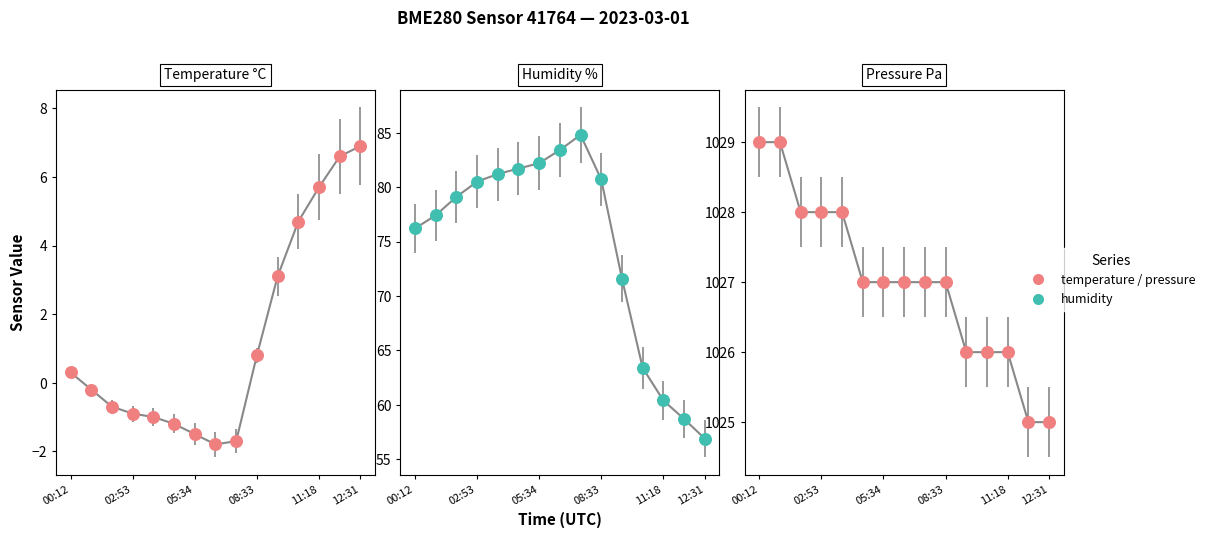

Which series reaches the minimum Y coordinate?

temperature